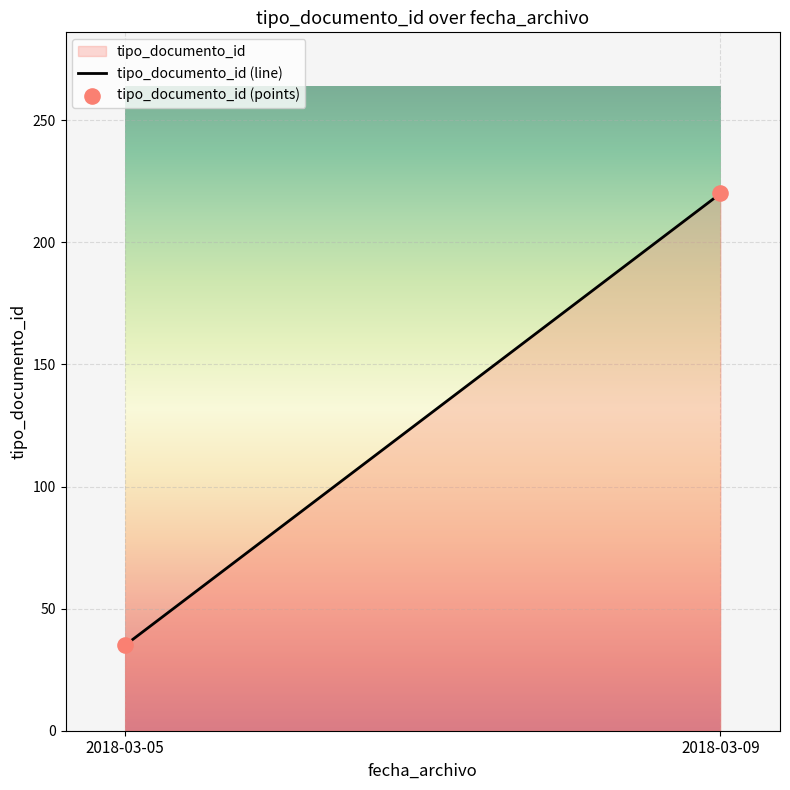

What is the minimum value shown in the chart?

35.0